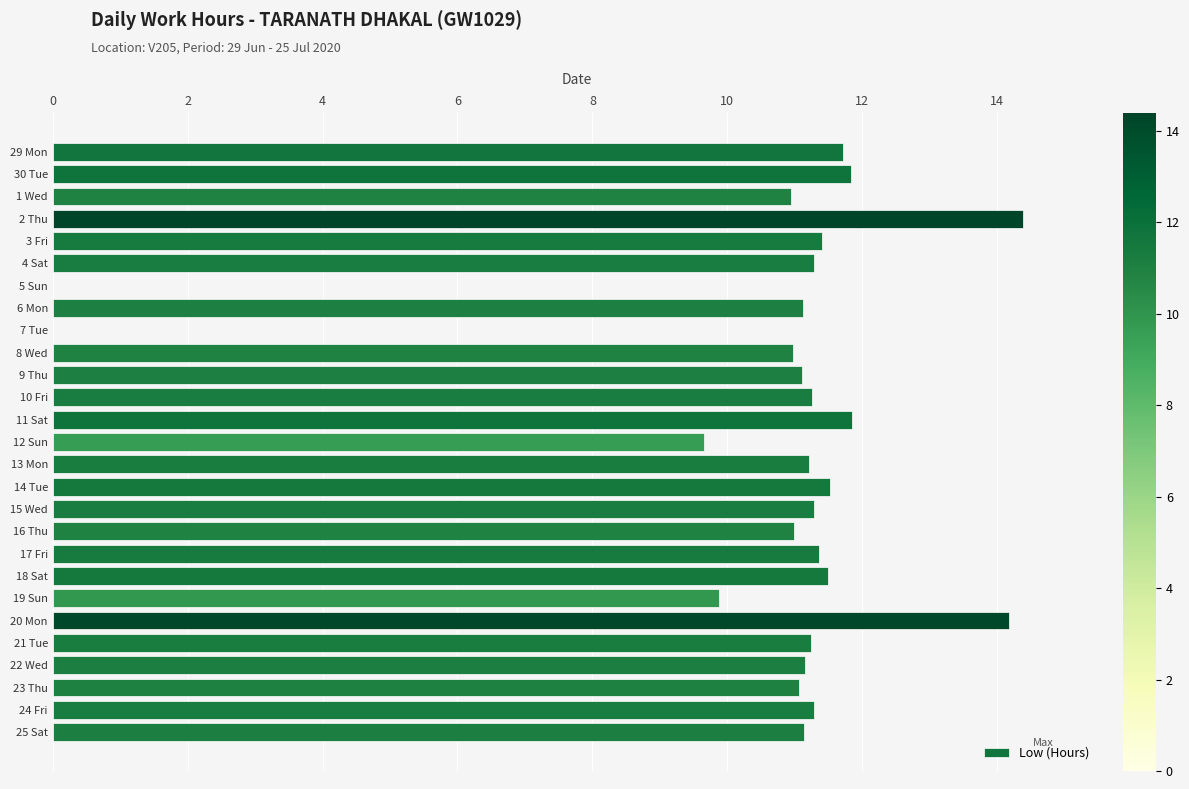

Approximately how many times larger is the value at 6 Mon compared to 12 Sun?

1.2